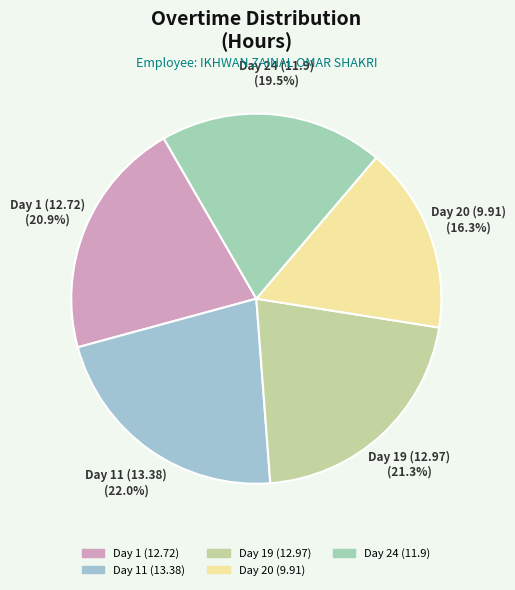

What percentage is the Day 20 (9.91) slice, to the nearest percent?

16%